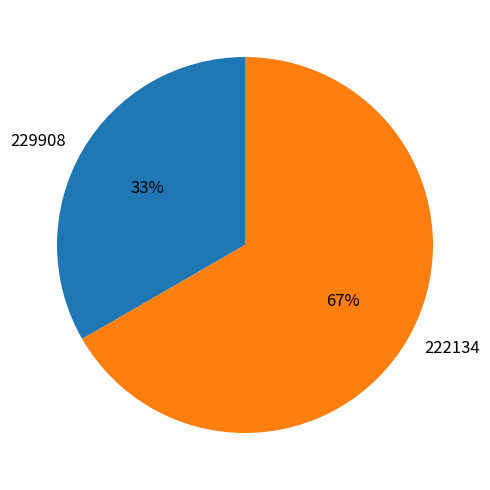

Rank the categories by value from highest to lowest.

222134, 229908